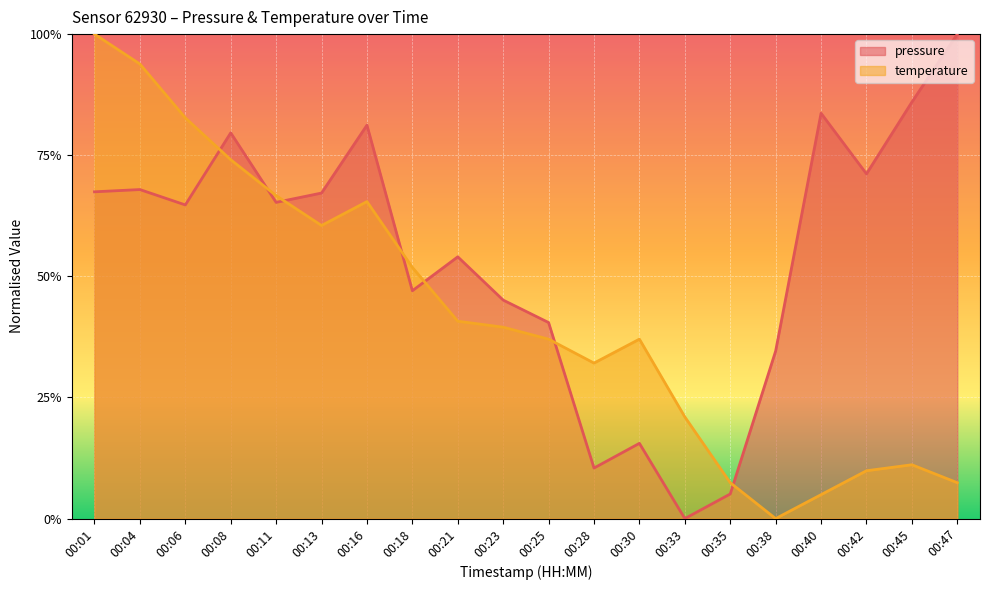

At 00:38, list the series in order from largest to smallest.

pressure, temperature